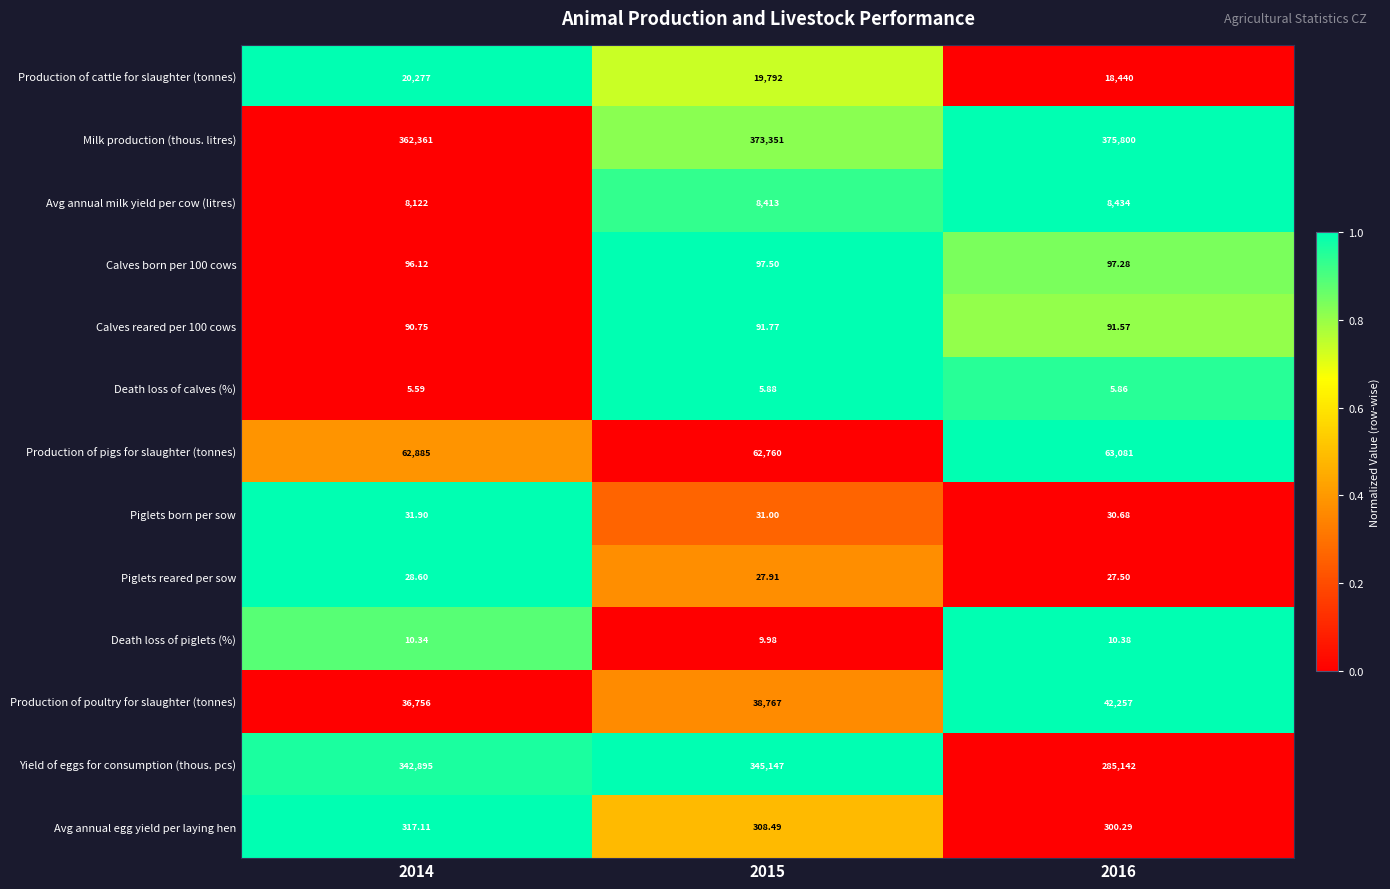

At which category is the sum across all series the highest?

2015